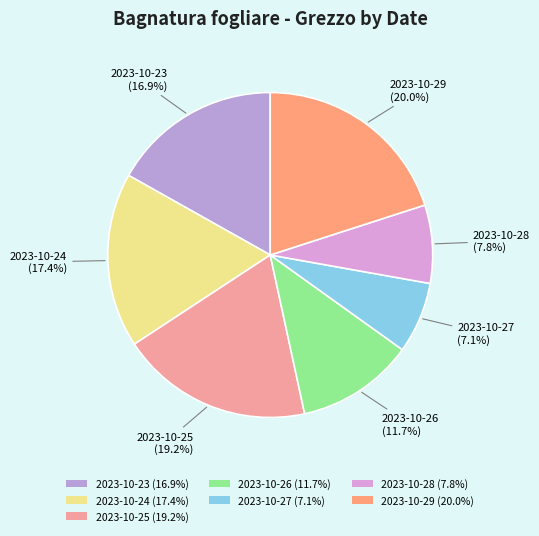

Is the sum of 2023-10-23 and 2023-10-28 greater than half?

No